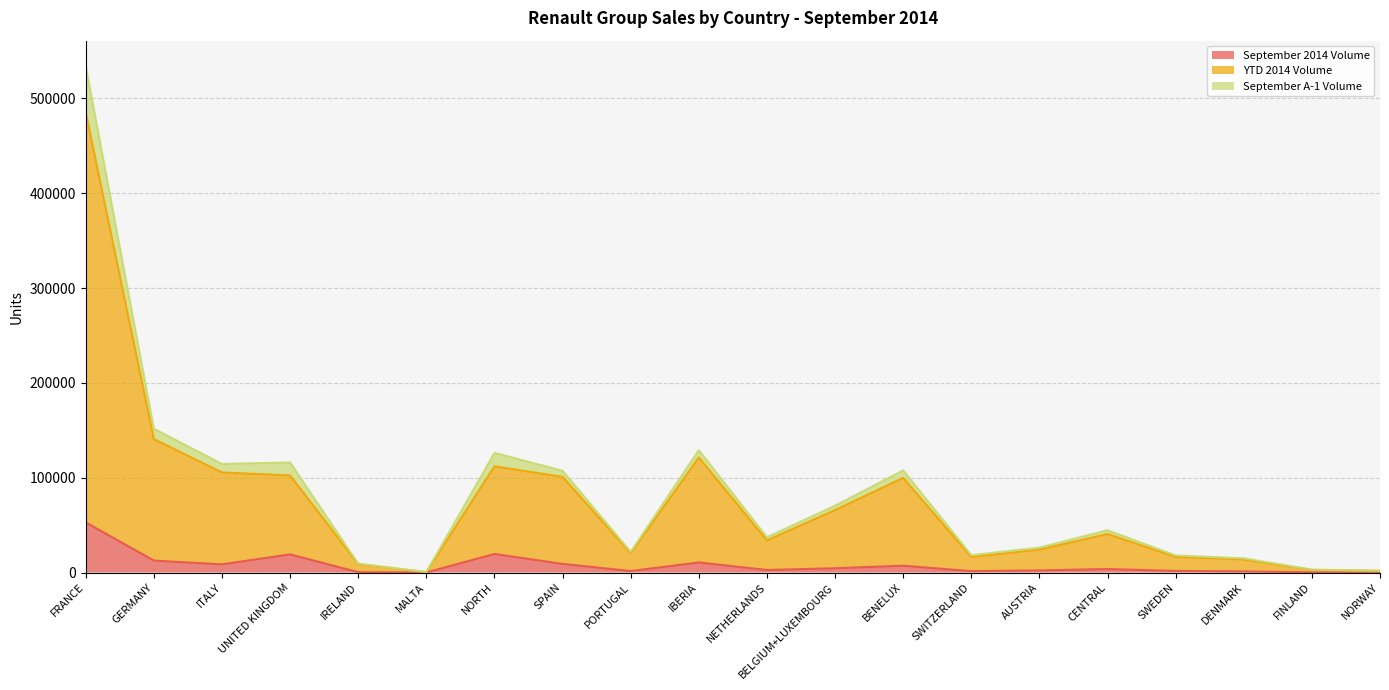

In YTD 2014 Volume, how many points are higher than both neighbors (excluding endpoints)?

4